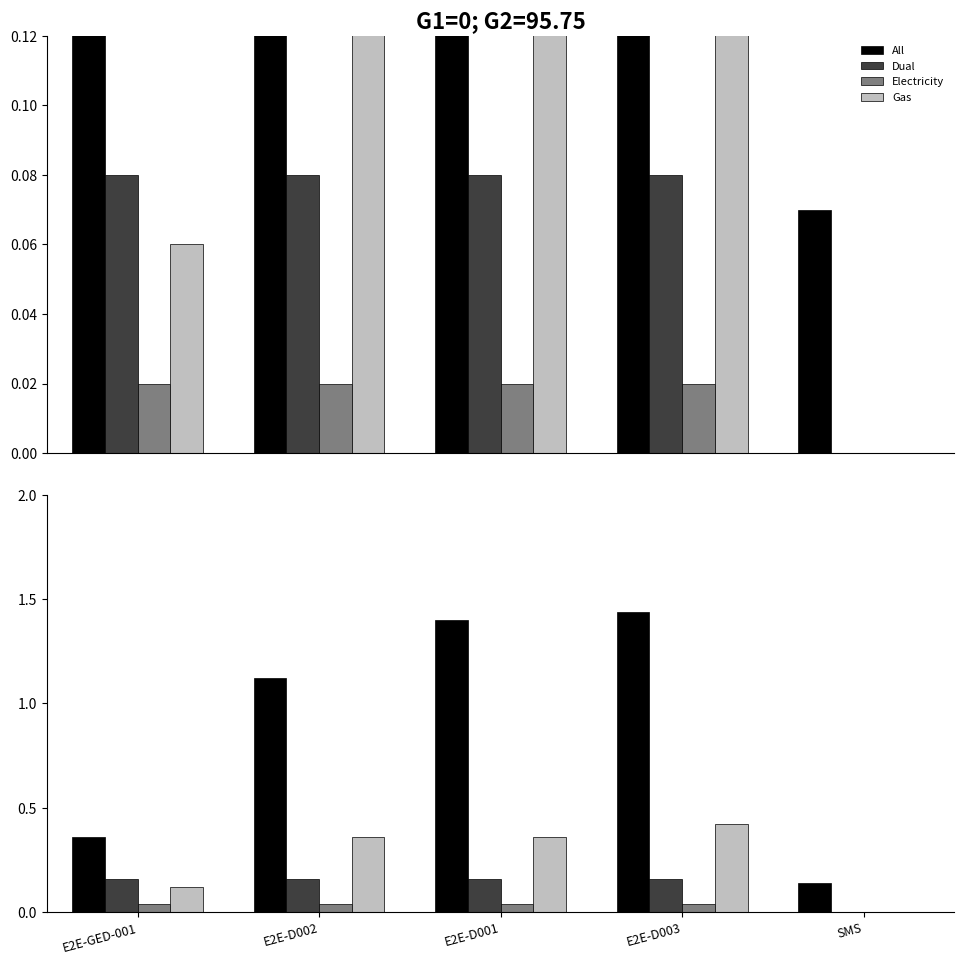

At which label is Electricity closest to 0?

SMS